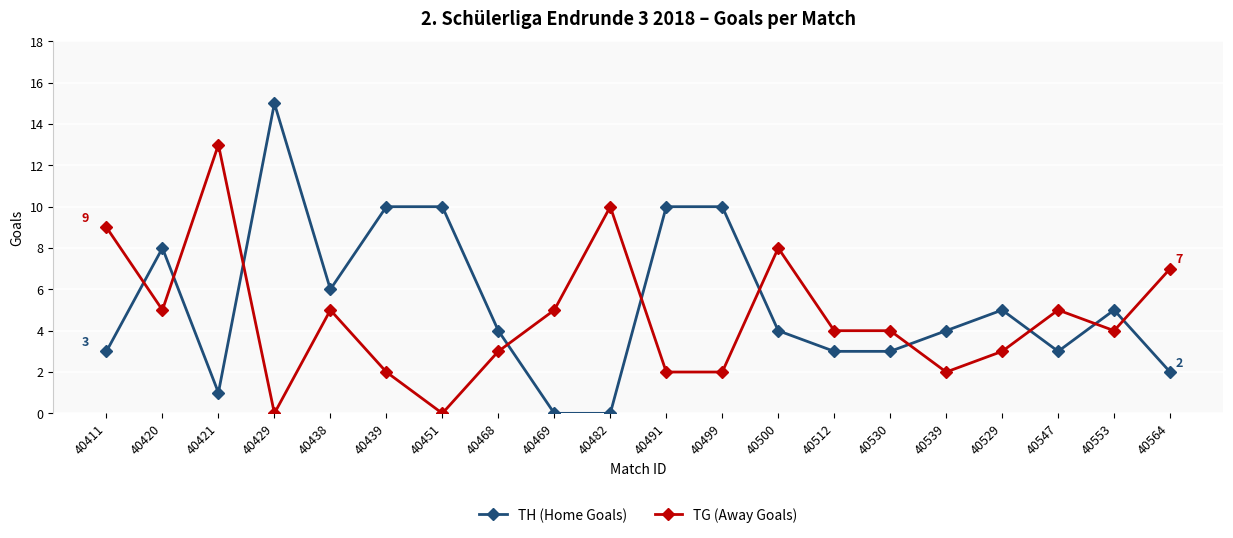

At which label does TH (Home Goals) reach its peak?

40429